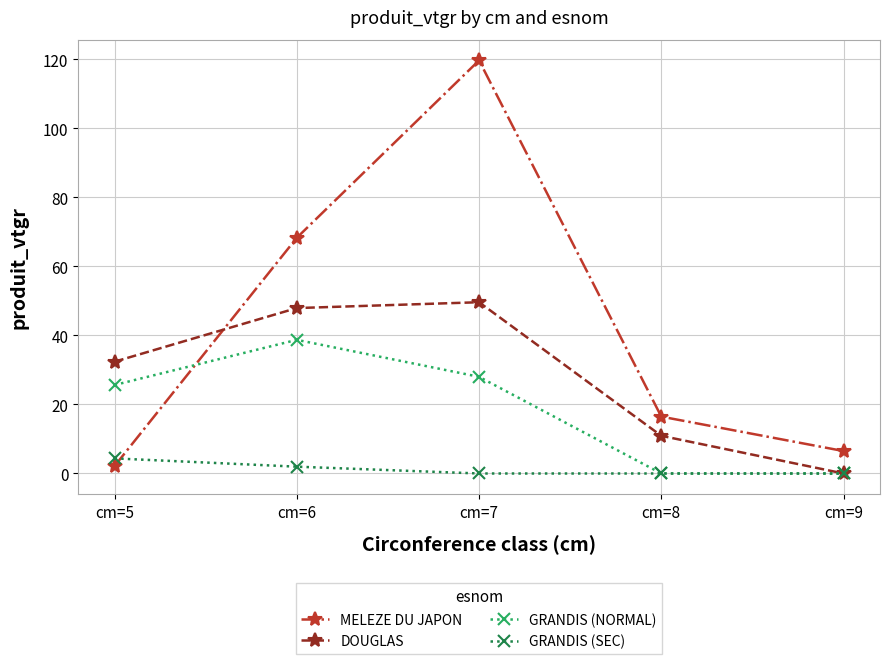

At which label is MELEZE DU JAPON closest to 60?

cm=6